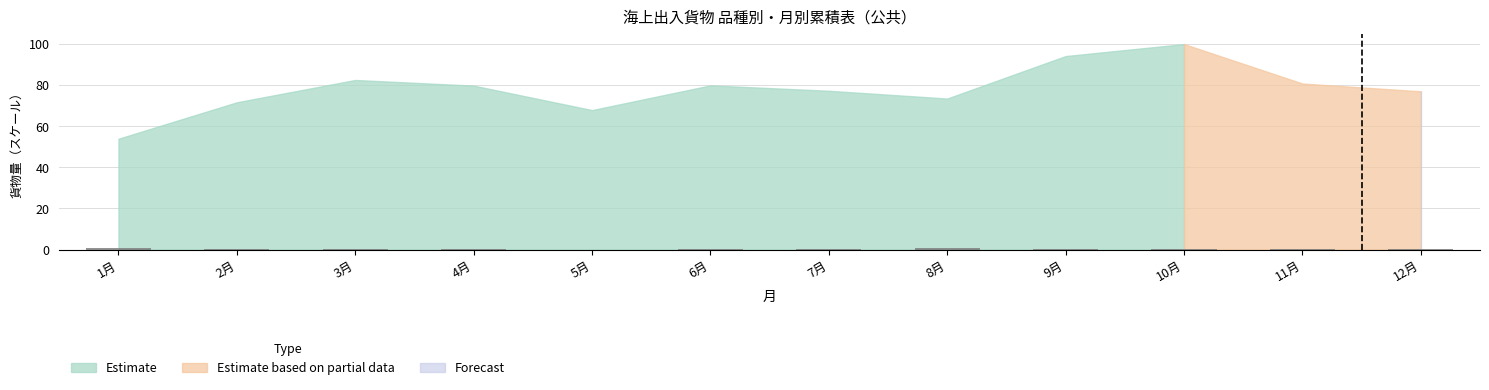

Count the number of categories in the chart.

12